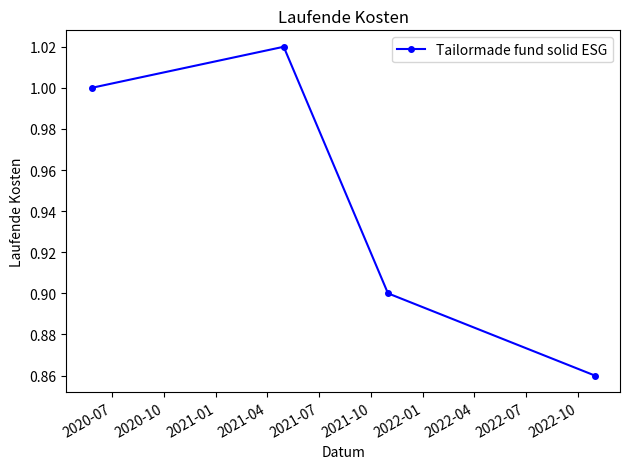

True or false: there are more than 2 points higher than both neighbors.

False